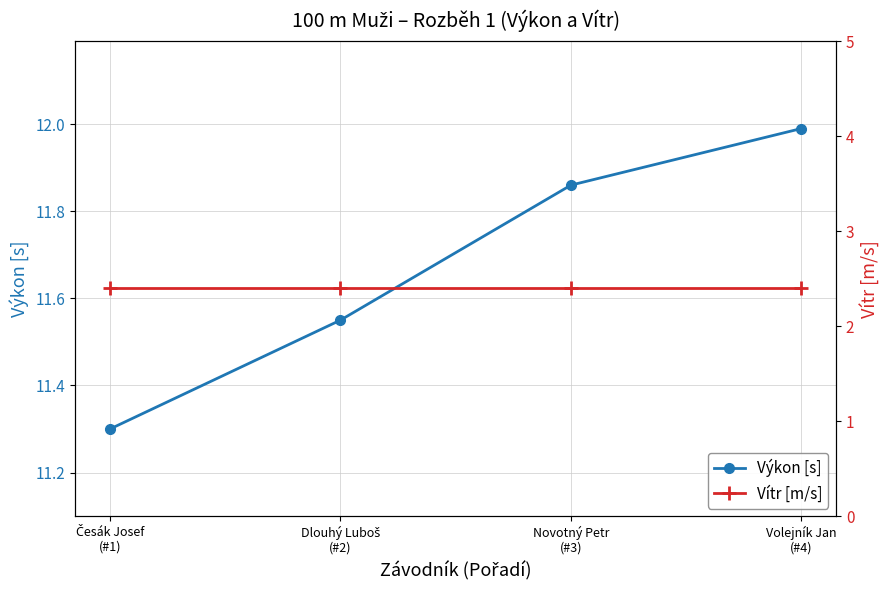

Reading left to right, extract all data points from this chart.

Výkon [s]: Česák Josef
(#1)=11.3	Dlouhý Luboš
(#2)=11.6	Novotný Petr
(#3)=11.9	Volejník Jan
(#4)=12.0
Vítr [m/s]: Česák Josef
(#1)=2.4	Dlouhý Luboš
(#2)=2.4	Novotný Petr
(#3)=2.4	Volejník Jan
(#4)=2.4